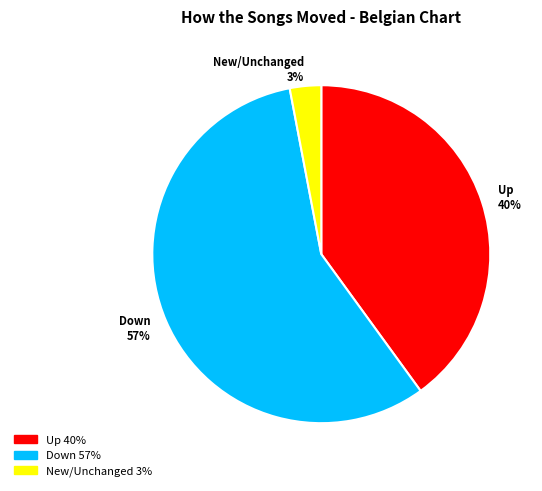

Which has a higher value, Down 57% or Up 40%?

Down 57%